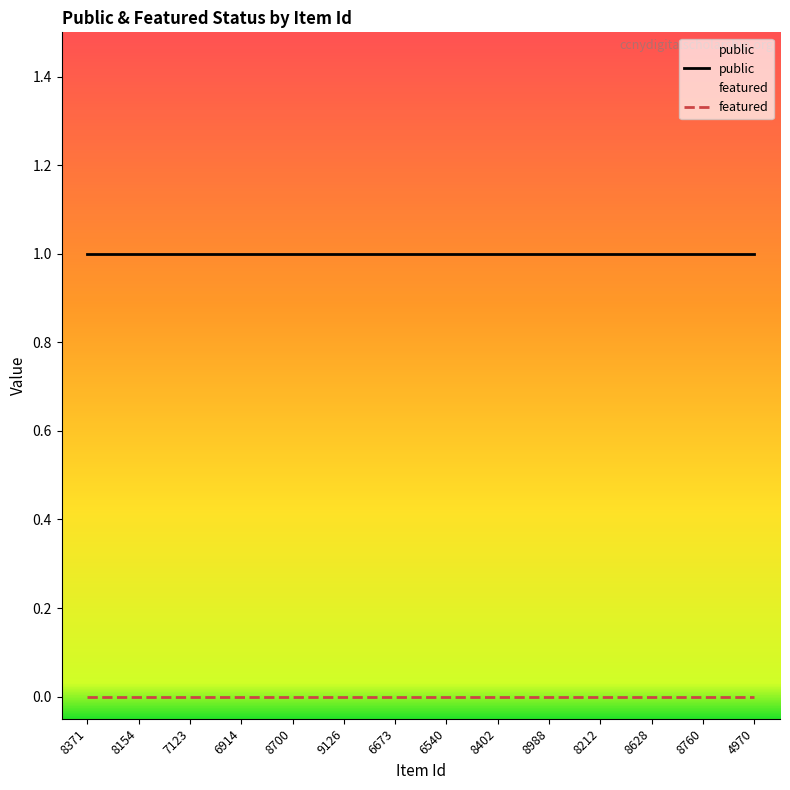

Rank the series by their maximum value, from lowest to highest.

featured, public